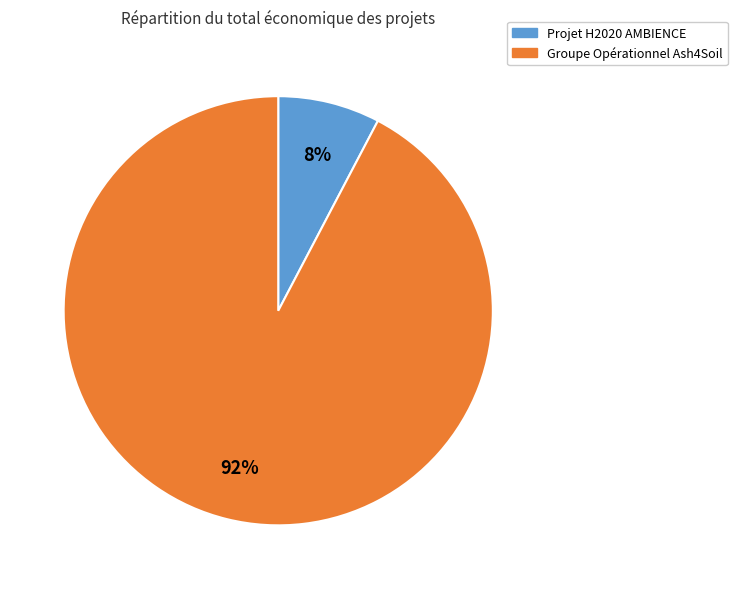

What is the ratio of the value at Projet H2020 AMBIENCE to the value at Groupe Opérationnel Ash4Soil?

0.1